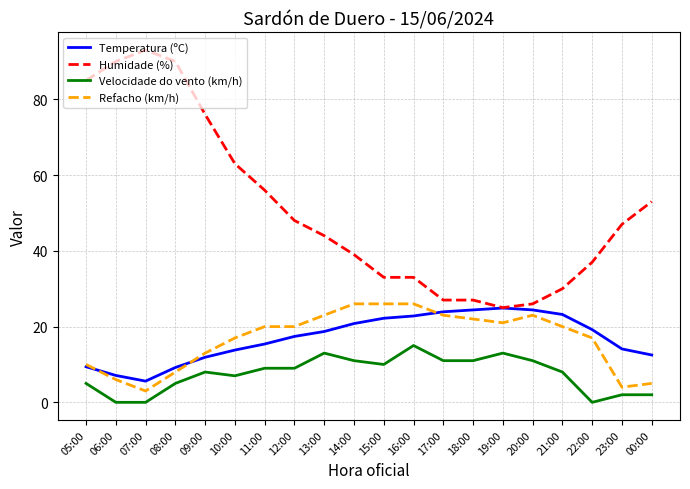

True or false: Velocidade do vento (km/h) and Temperatura (ºC) intersect in this chart.

False